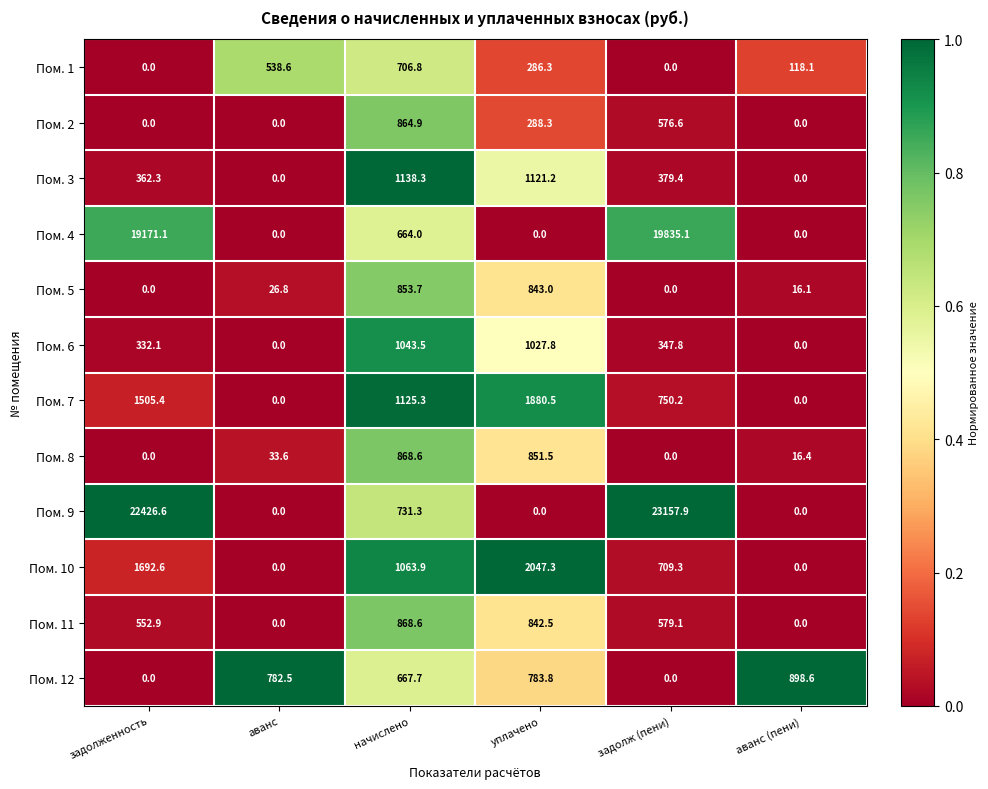

At which category is the sum across all series the highest?

задолж (пени)